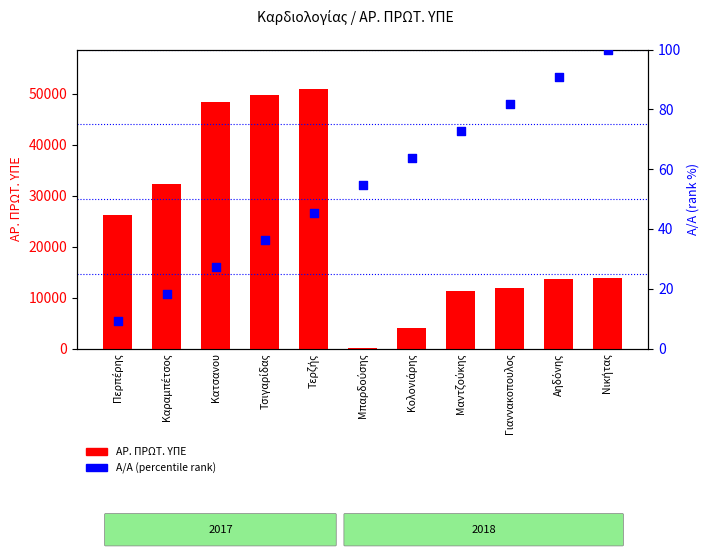

Which series has the largest Y range (max minus min)?

ΑΡ. ΠΡΩΤ. ΥΠΕ